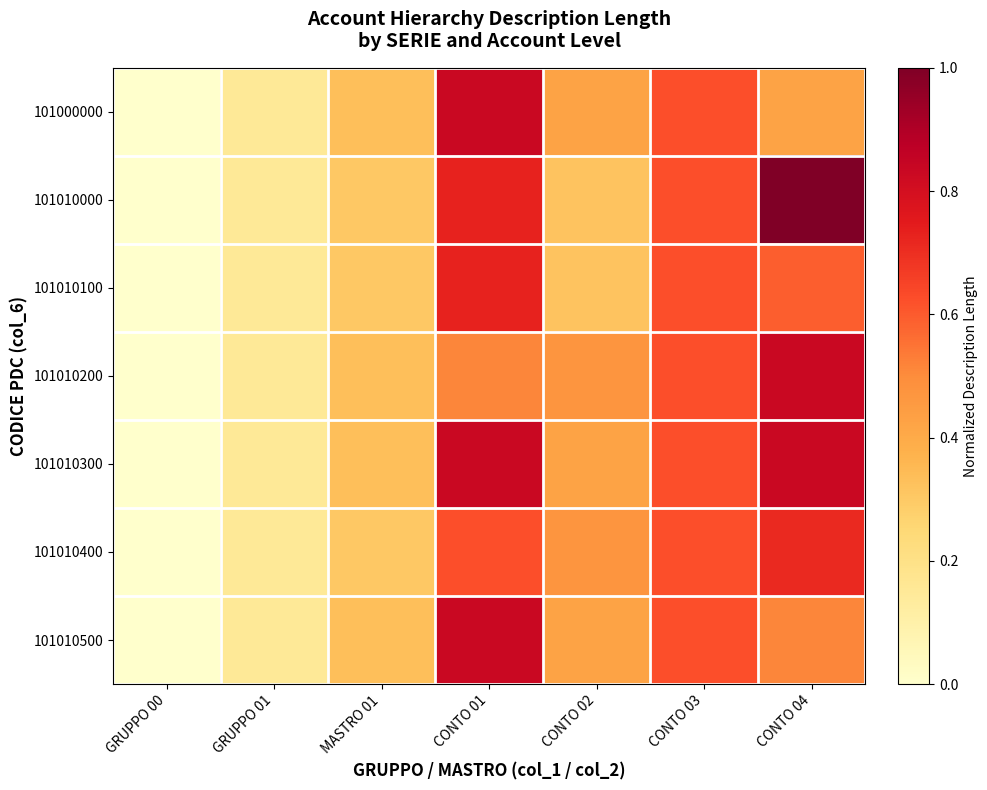

Reading left to right, extract all data points from this chart.

101000000: GRUPPO 00=0.0	GRUPPO 01=0.2	MASTRO 01=0.3	CONTO 01=0.8	CONTO 02=0.4	CONTO 03=0.6	CONTO 04=0.4
101010000: GRUPPO 00=0.0	GRUPPO 01=0.2	MASTRO 01=0.3	CONTO 01=0.7	CONTO 02=0.3	CONTO 03=0.6	CONTO 04=1.0
101010100: GRUPPO 00=0.0	GRUPPO 01=0.2	MASTRO 01=0.3	CONTO 01=0.7	CONTO 02=0.3	CONTO 03=0.6	CONTO 04=0.6
101010200: GRUPPO 00=0.0	GRUPPO 01=0.2	MASTRO 01=0.3	CONTO 01=0.5	CONTO 02=0.5	CONTO 03=0.6	CONTO 04=0.8
101010300: GRUPPO 00=0.0	GRUPPO 01=0.2	MASTRO 01=0.3	CONTO 01=0.8	CONTO 02=0.4	CONTO 03=0.6	CONTO 04=0.8
101010400: GRUPPO 00=0.0	GRUPPO 01=0.2	MASTRO 01=0.3	CONTO 01=0.6	CONTO 02=0.5	CONTO 03=0.6	CONTO 04=0.7
101010500: GRUPPO 00=0.0	GRUPPO 01=0.2	MASTRO 01=0.3	CONTO 01=0.8	CONTO 02=0.4	CONTO 03=0.6	CONTO 04=0.5